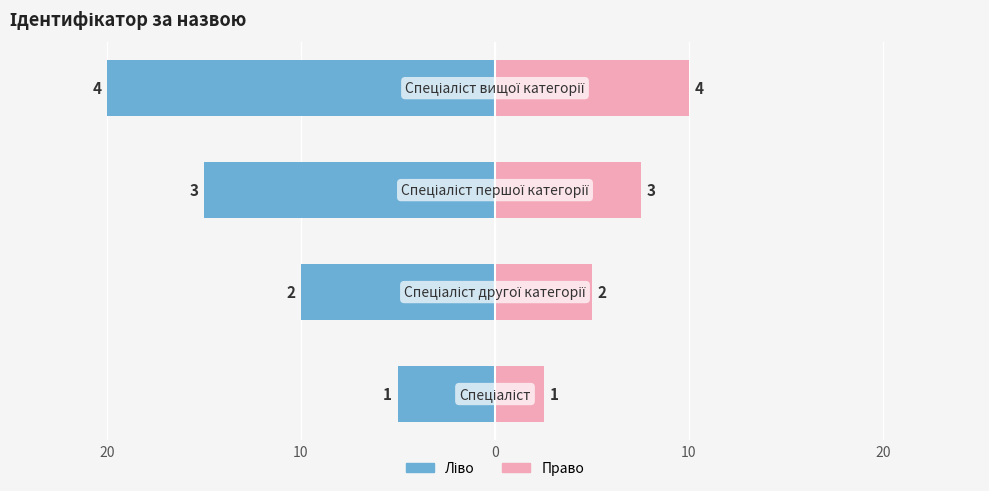

Reading left to right, extract all data points from this chart.

Ідентифікатор (ліво): 20=-5.0	10=-10.0	0=-15.0	10=-20.0
Ідентифікатор (право): 20=2.5	10=5.0	0=7.5	10=10.0